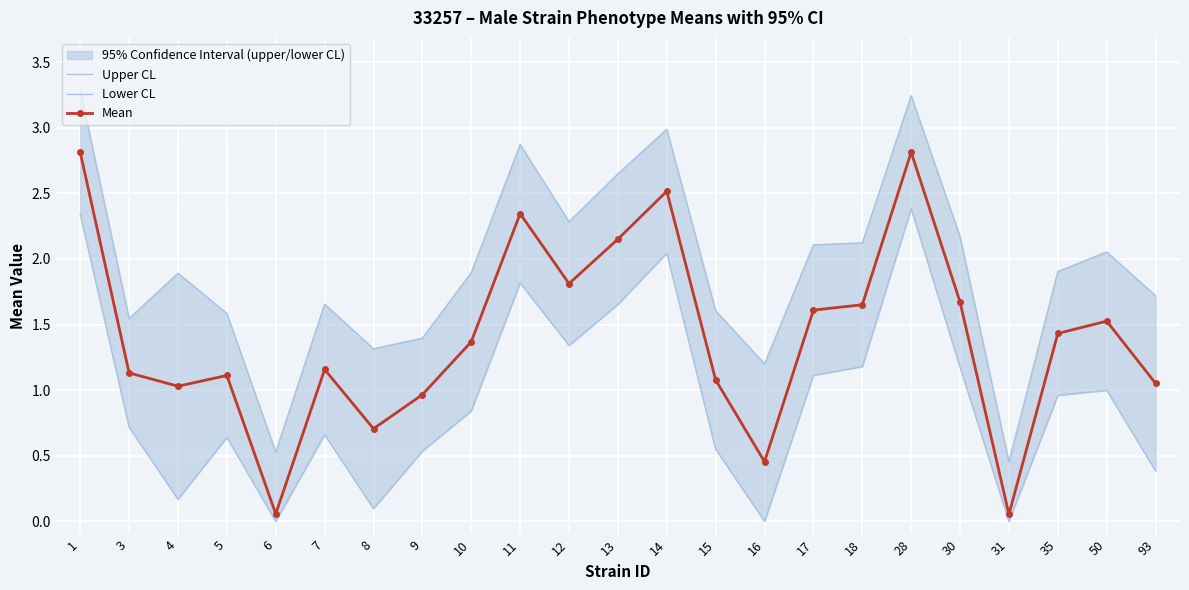

What are all the series names shown in the legend?

Upper CL, Lower CL, Mean